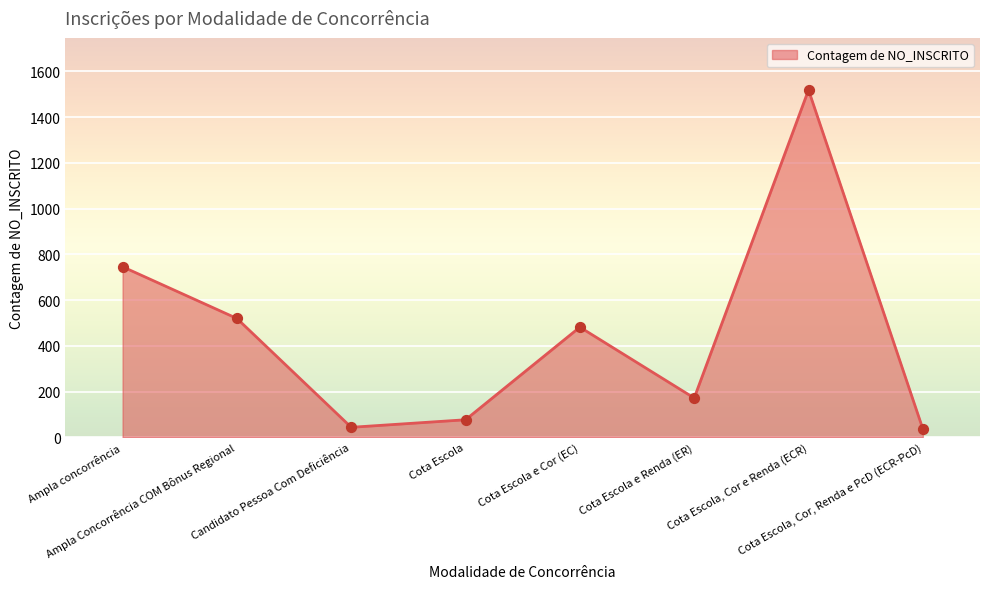

Which has a higher value, Cota Escola e Cor (EC) or Cota Escola, Cor, Renda e PcD (ECR-PcD)?

Cota Escola e Cor (EC)